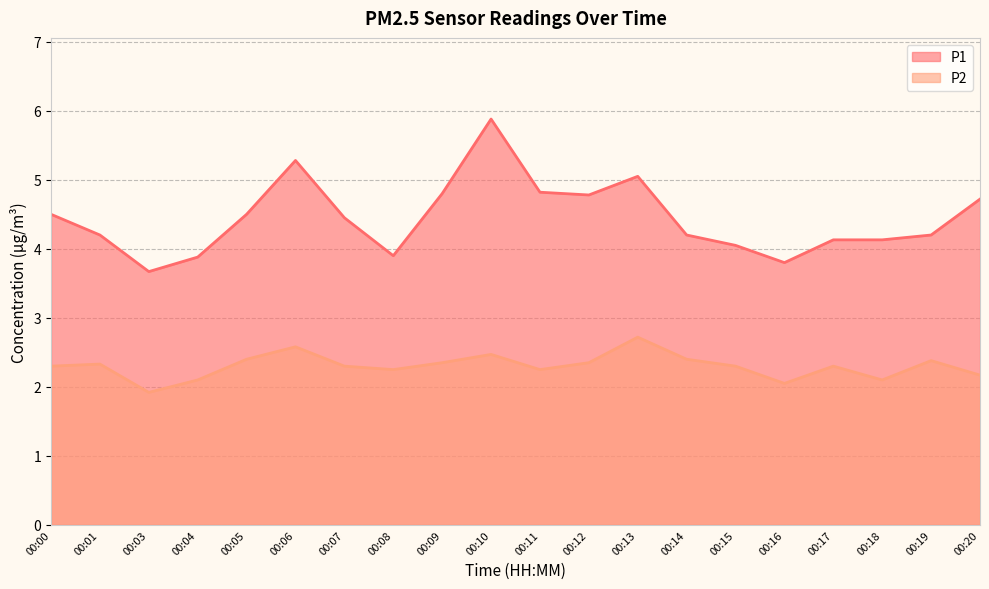

Rank the categories by P2 value from lowest to highest.

00:03, 00:16, 00:04, 00:18, 00:20, 00:08, 00:11, 00:00, 00:07, 00:15, 00:17, 00:01, 00:09, 00:12, 00:19, 00:05, 00:14, 00:10, 00:06, 00:13